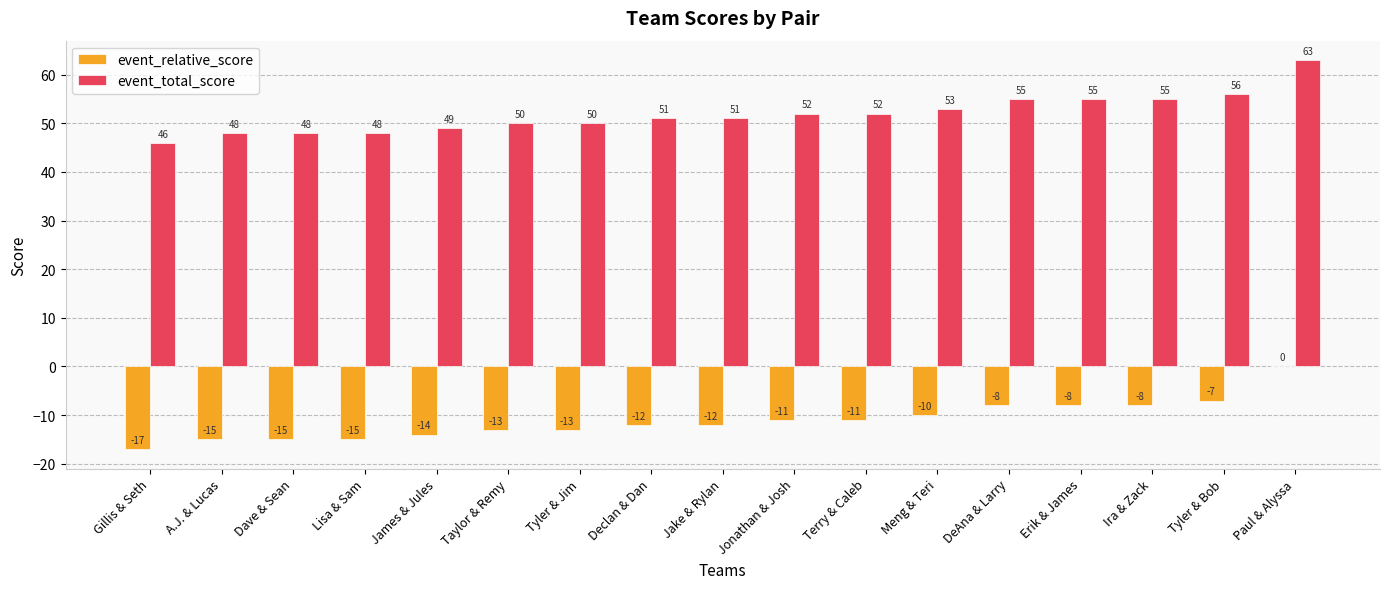

What is the sum of the event_relative_score values at Terry & Caleb and Jonathan & Josh?

-22